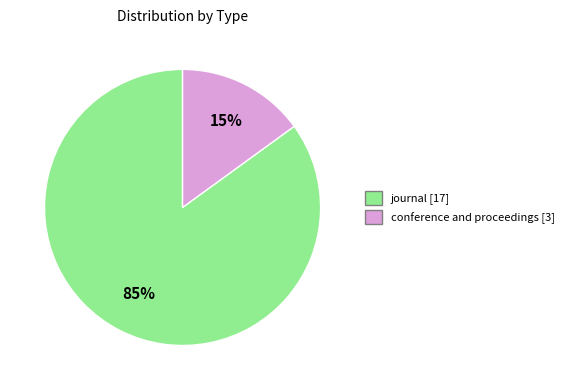

Combined, do journal and conference and proceedings account for over 50%?

Yes